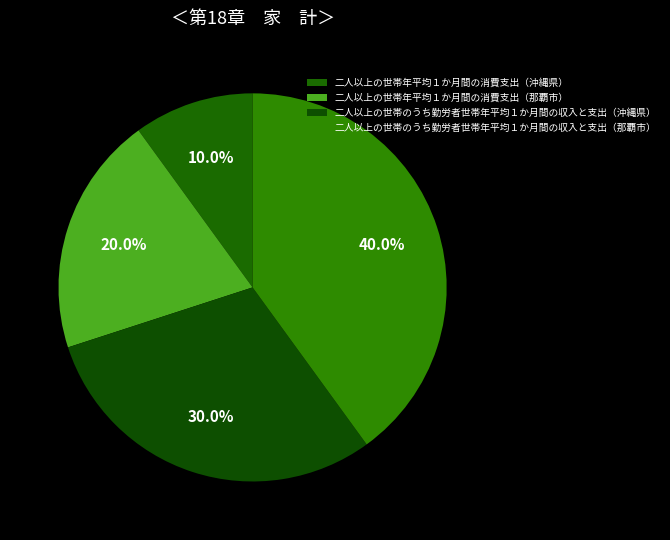

Count the number of slices in the pie.

4